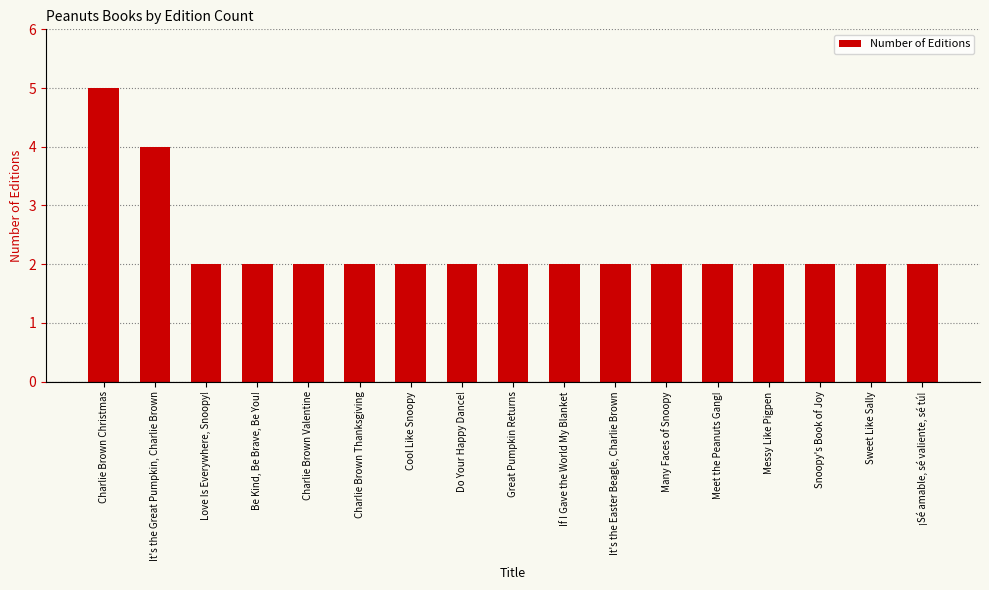

Reading left to right, list all the values displayed in this chart.

5	4	2	2	2	2	2	2	2	2	2	2	2	2	2	2	2